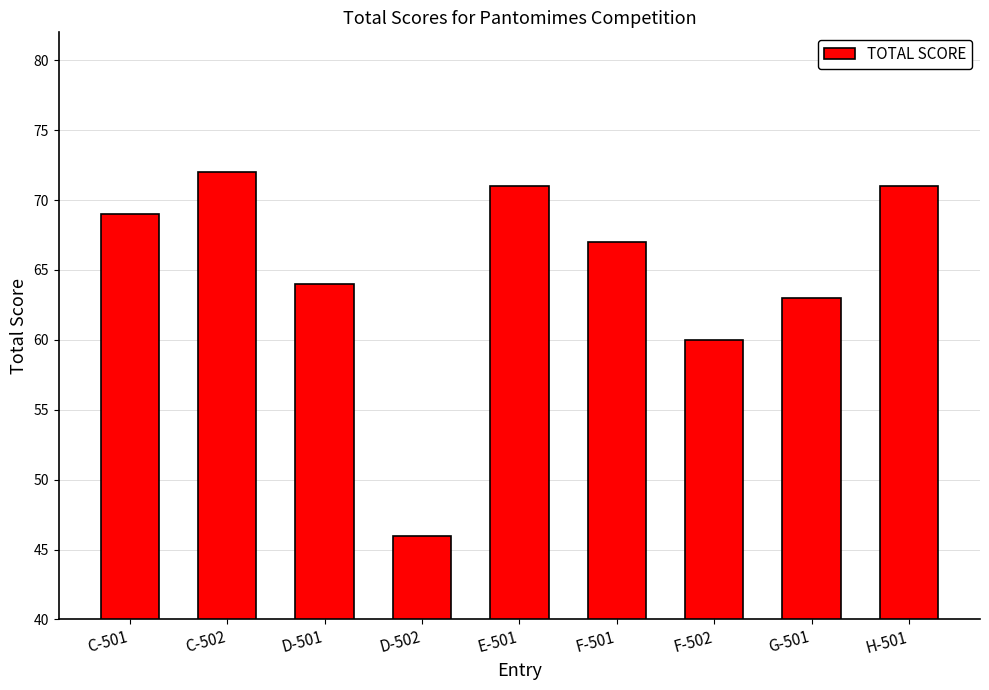

What is the label of the 8th bar from the right?

C-502